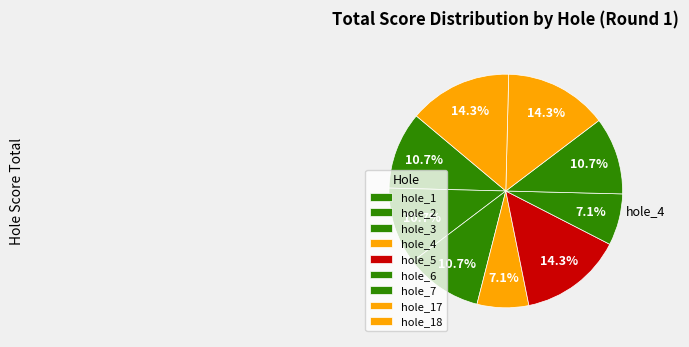

Is hole_17 the majority of the pie?

No